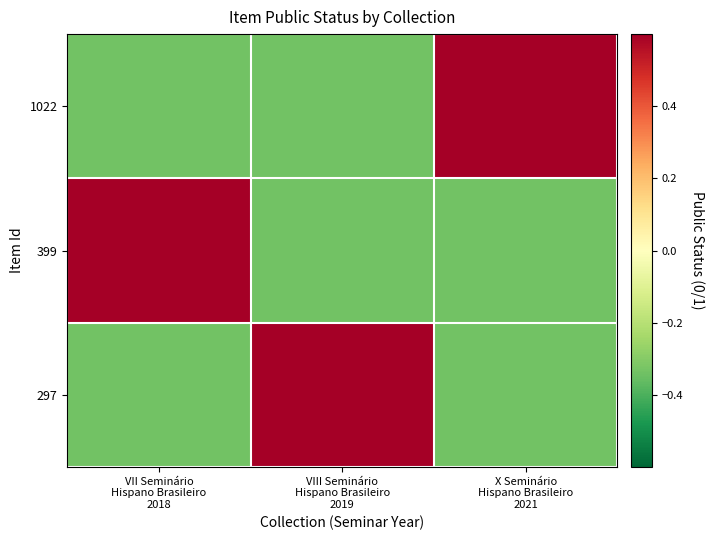

Reading left to right, extract all data points from this chart.

1022: VII Seminário
Hispano Brasileiro
2018=-0.3	VIII Seminário
Hispano Brasileiro
2019=-0.3	X Seminário
Hispano Brasileiro
2021=0.7
399: VII Seminário
Hispano Brasileiro
2018=0.7	VIII Seminário
Hispano Brasileiro
2019=-0.3	X Seminário
Hispano Brasileiro
2021=-0.3
297: VII Seminário
Hispano Brasileiro
2018=-0.3	VIII Seminário
Hispano Brasileiro
2019=0.7	X Seminário
Hispano Brasileiro
2021=-0.3